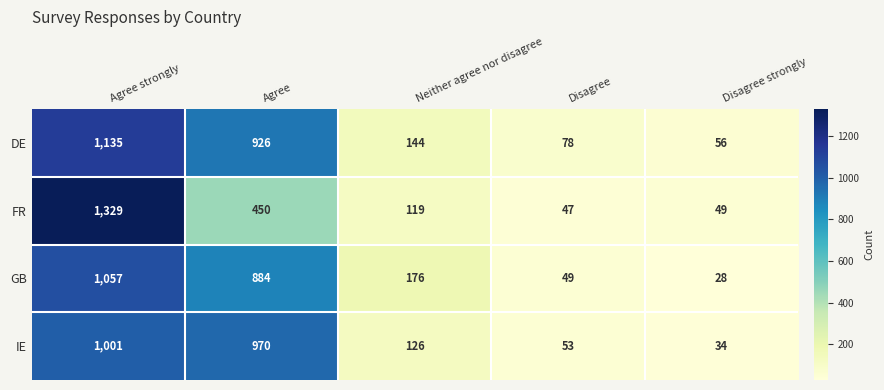

Rank the series by their maximum value, from highest to lowest.

FR, DE, GB, IE